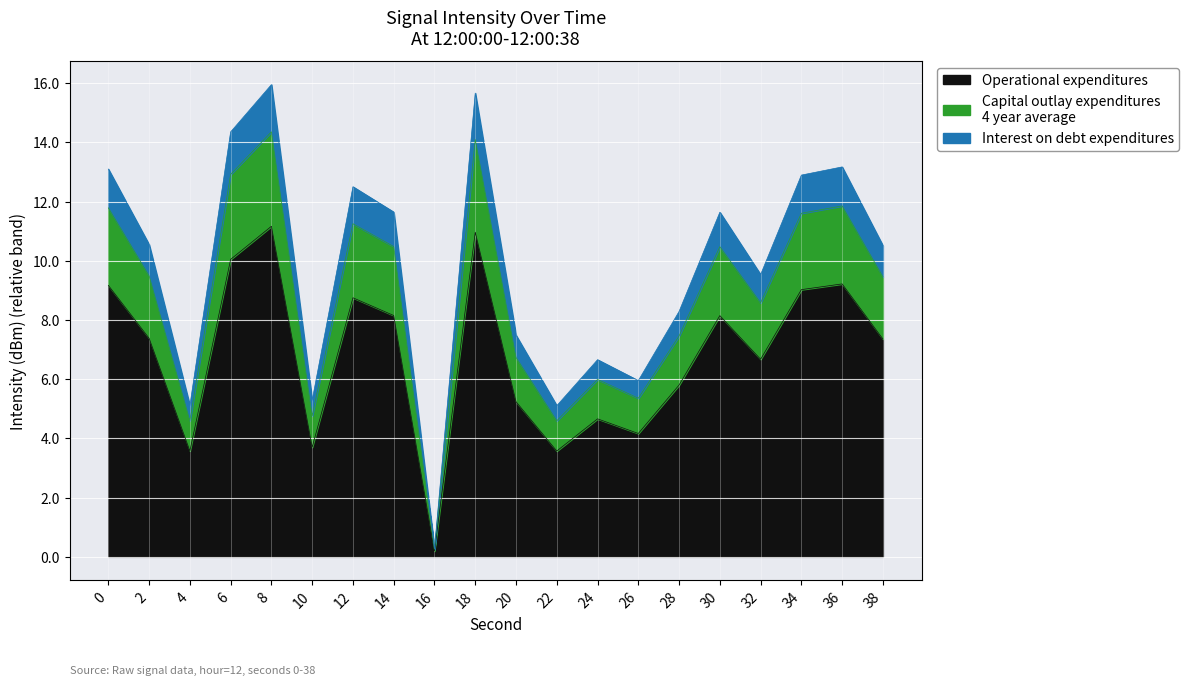

Where is the first local minimum?

4